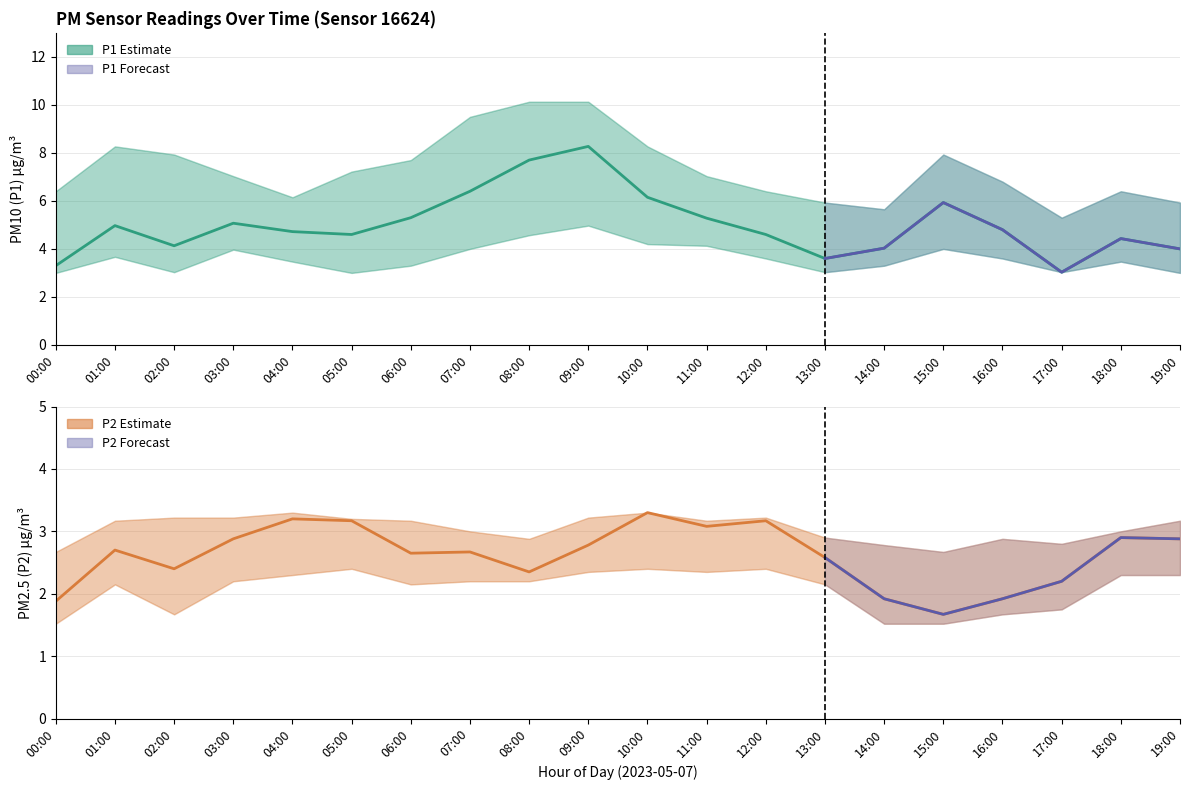

What position from the right is 11:00?

9